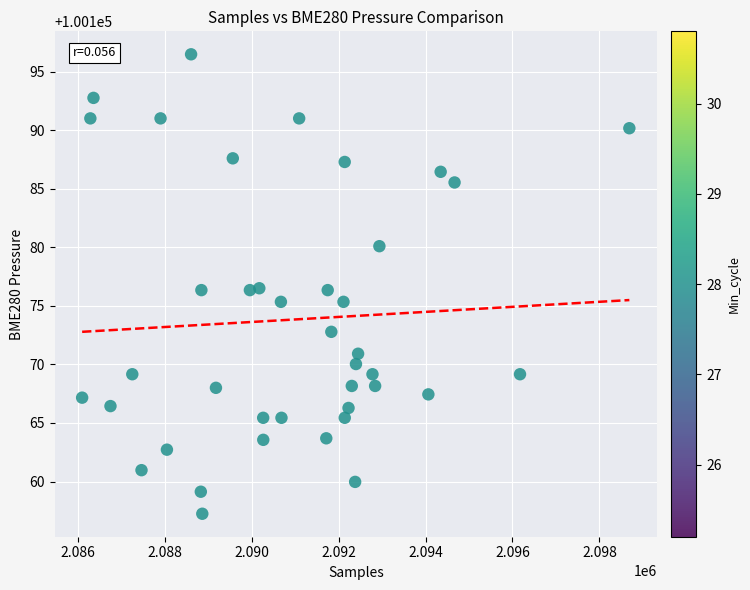

What is the range of Y values (max minus min)?

39.2